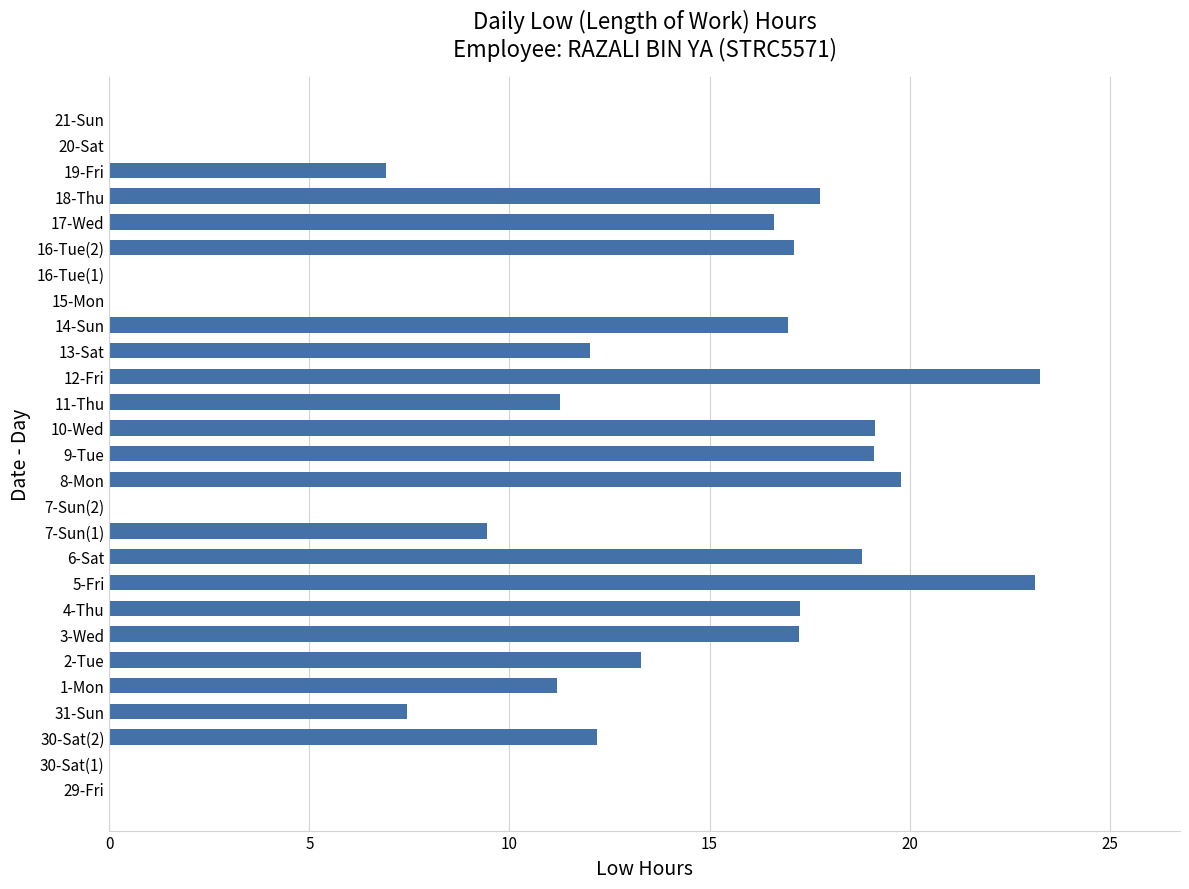

Between 2-Tue and 17-Wed, which is larger?

17-Wed